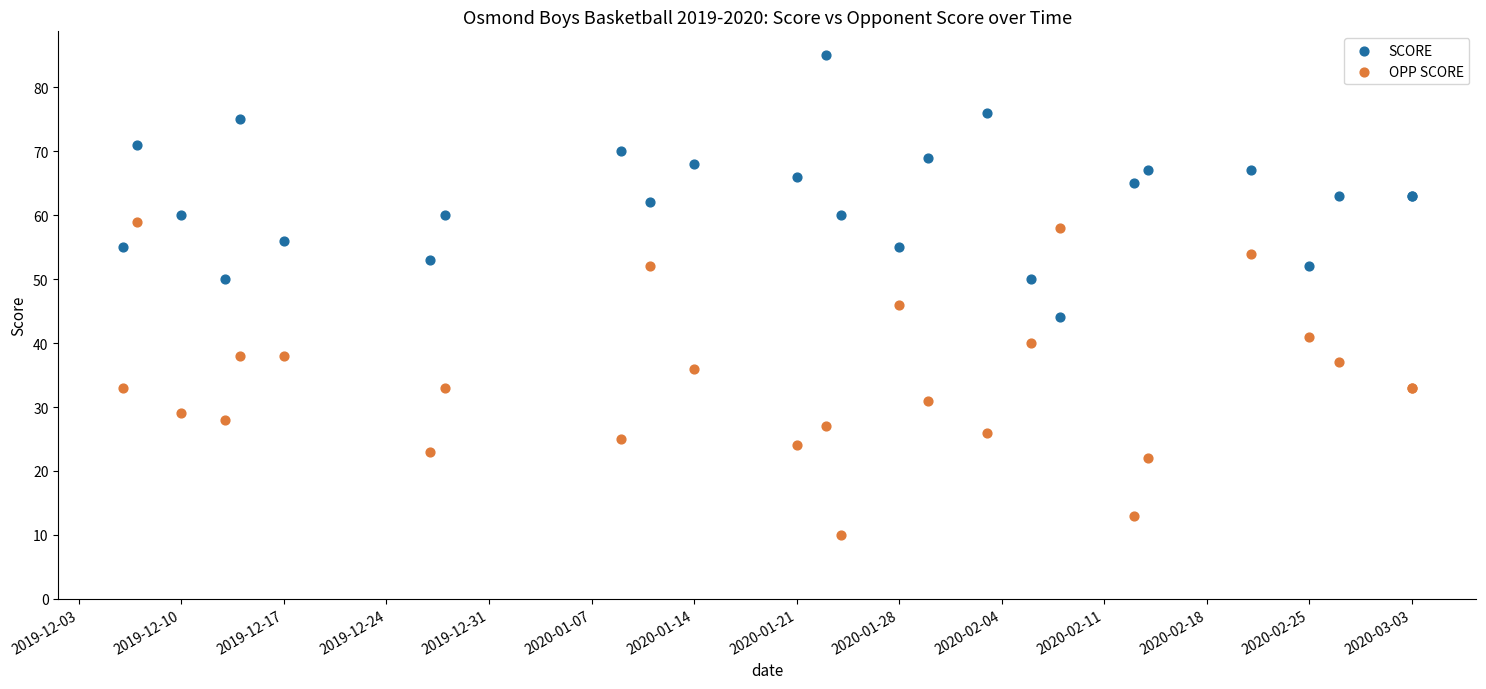

What are all the series names shown in the legend?

SCORE, OPP SCORE